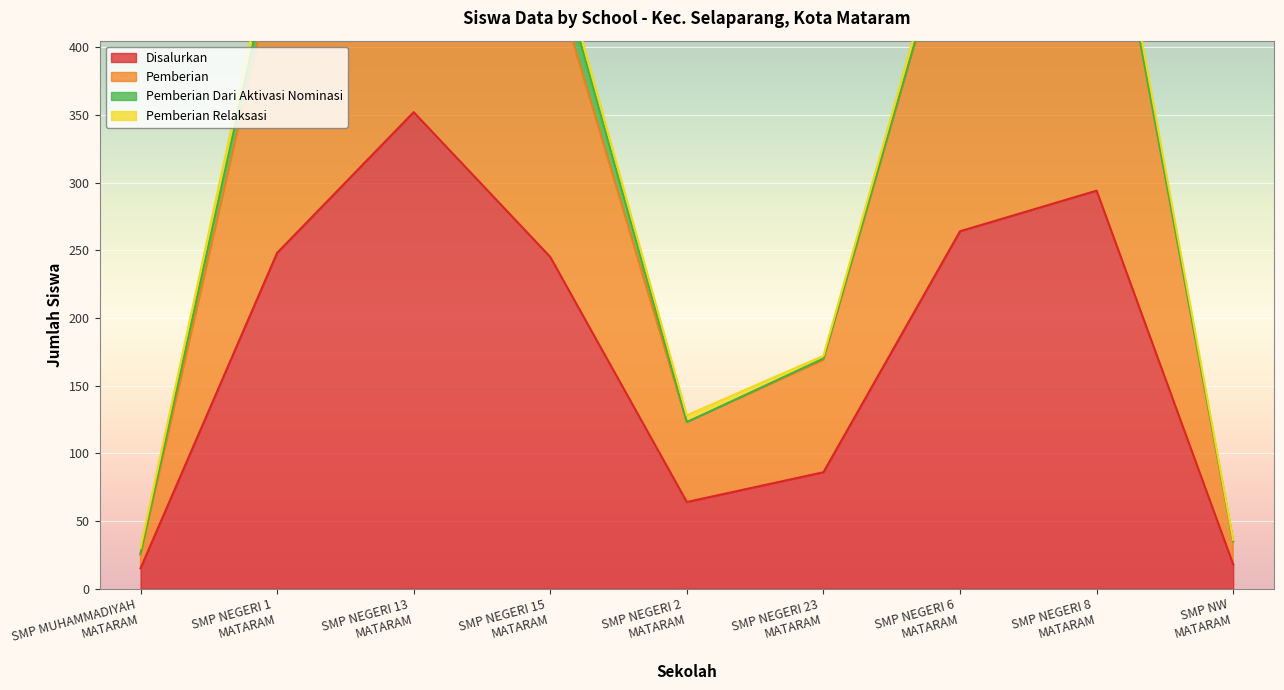

True or false: Disalurkan and Pemberian intersect in this chart.

False